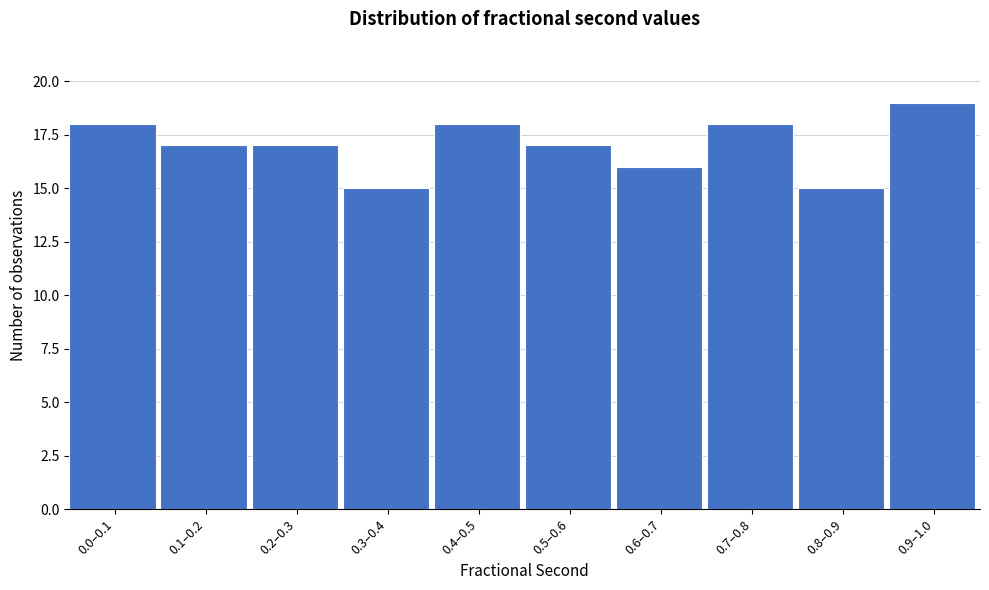

Reading left to right, extract all data points from this chart.

18	17	17	15	18	17	16	18	15	19